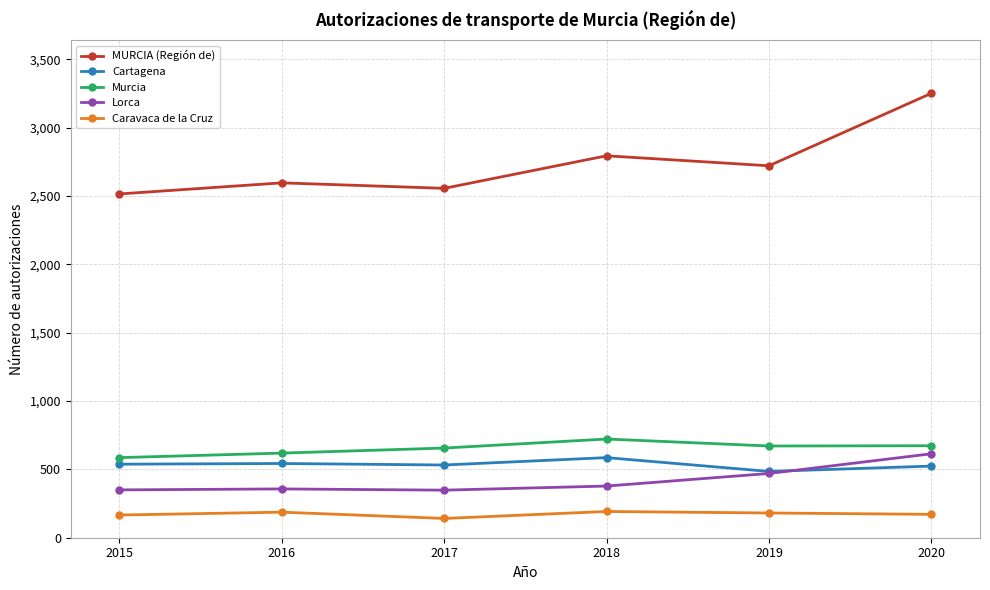

True or false: Cartagena and Lorca intersect in this chart.

True